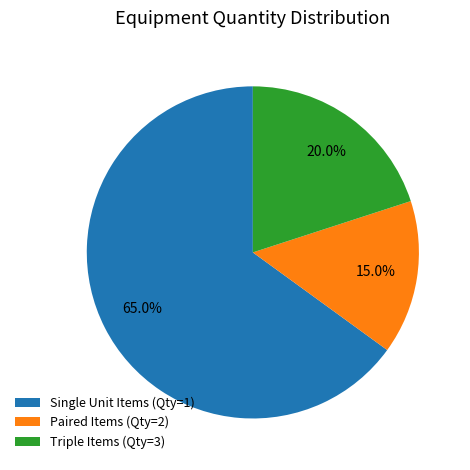

Which category has the biggest portion of the pie?

Single Unit Items (Qty=1)